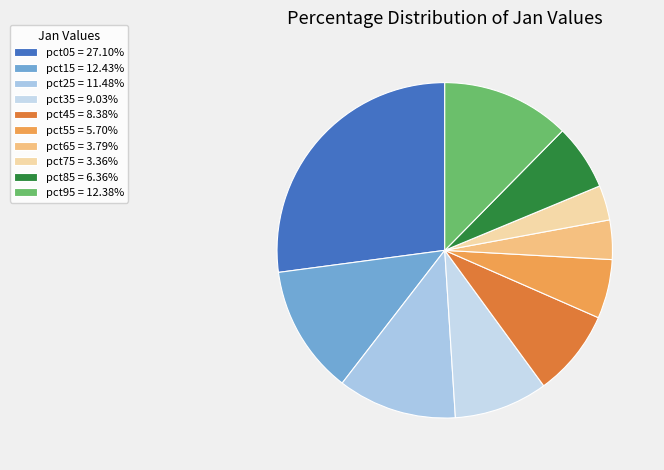

Is pct75 the majority of the pie?

No